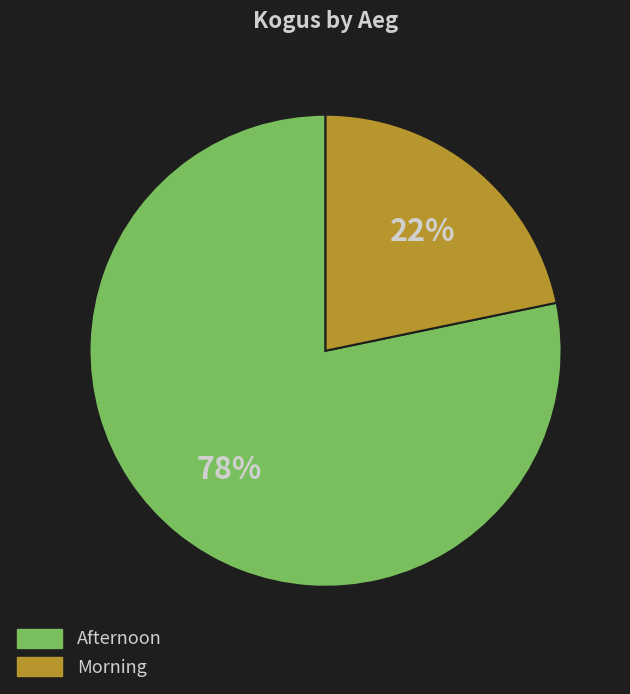

Is the sum of Morning and Afternoon greater than half?

Yes